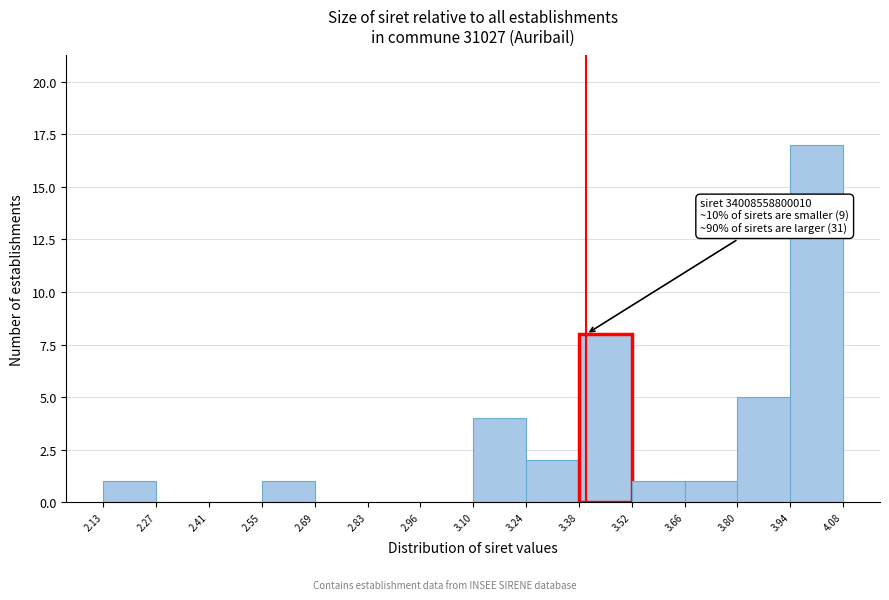

Which range on the x-axis has the tallest bar?

3.94 to 4.08